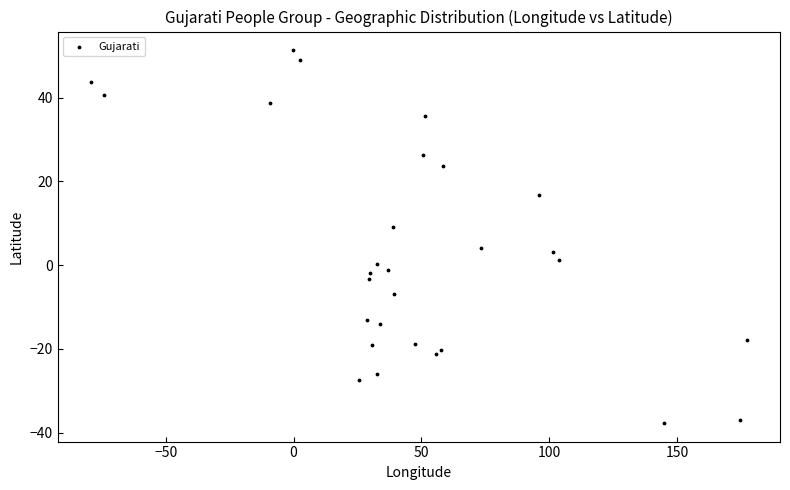

What Y value in the scatter plot is closest to 6?

4.2